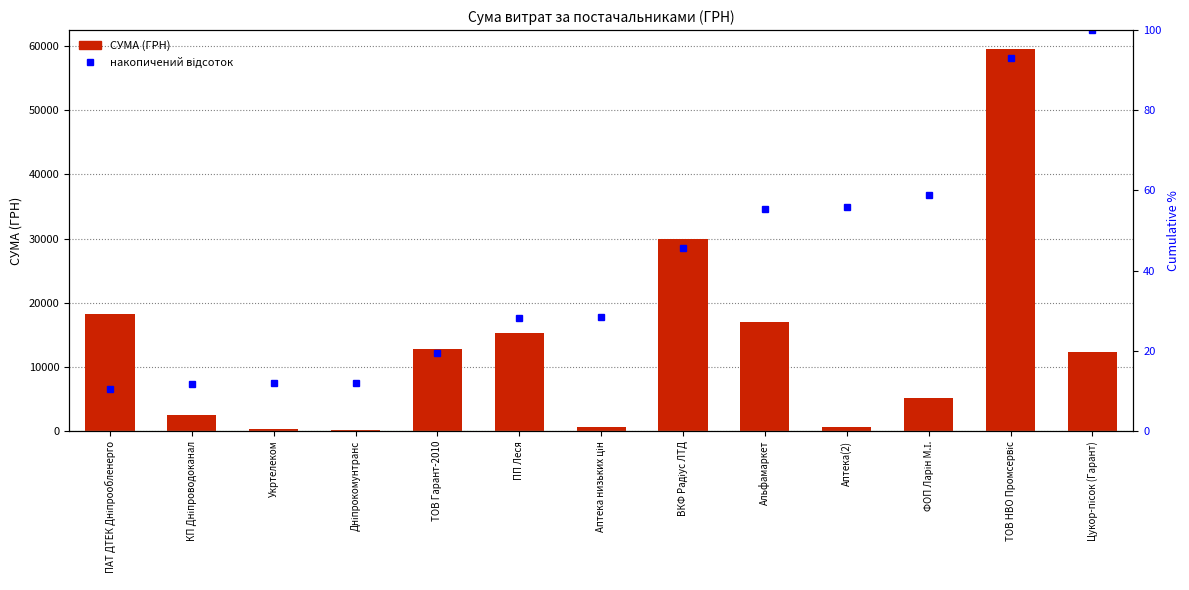

What is the greatest value displayed?

59516.2